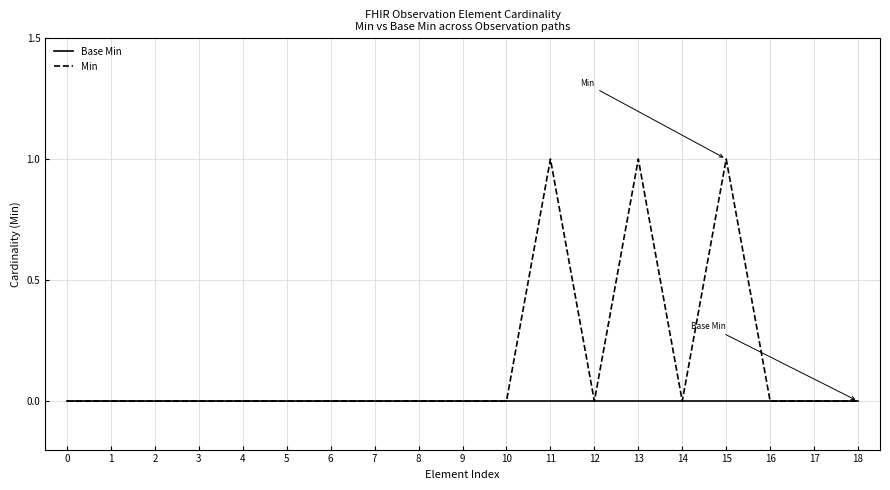

Reading left to right, extract all data points from this chart.

Base Min: 0=0	1=0	2=0	3=0	4=0	5=0	6=0	7=0	8=0	9=0	10=0	11=0	12=0	13=0	14=0	15=0	16=0	17=0	18=0
Min: 0=0	1=0	2=0	3=0	4=0	5=0	6=0	7=0	8=0	9=0	10=0	11=1	12=0	13=1	14=0	15=1	16=0	17=0	18=0